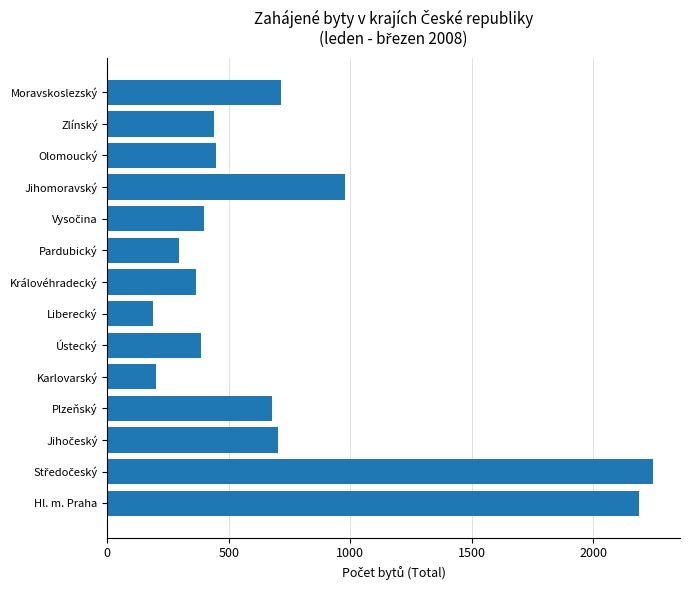

Which has a higher value, Liberecký or Zlínský?

Zlínský